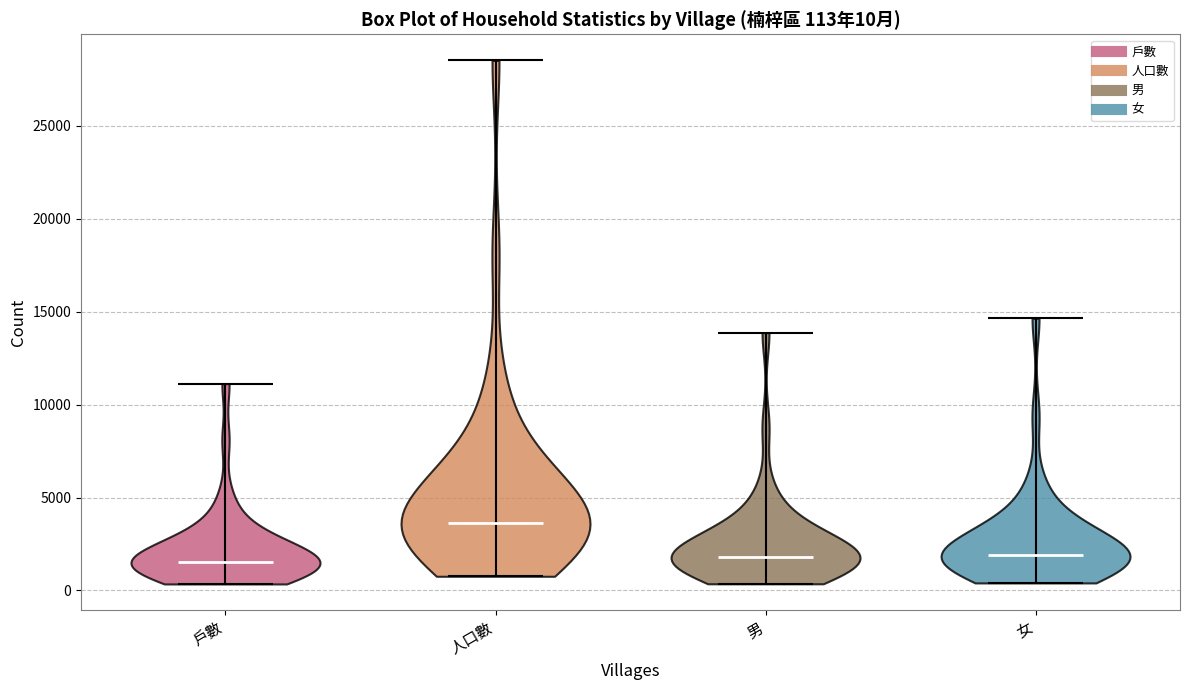

Which violin has the highest median line?

人口數